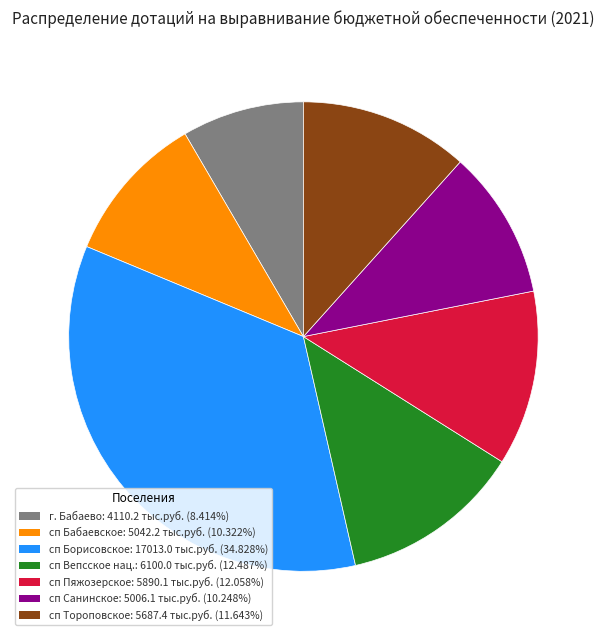

Does any single category account for the majority?

No